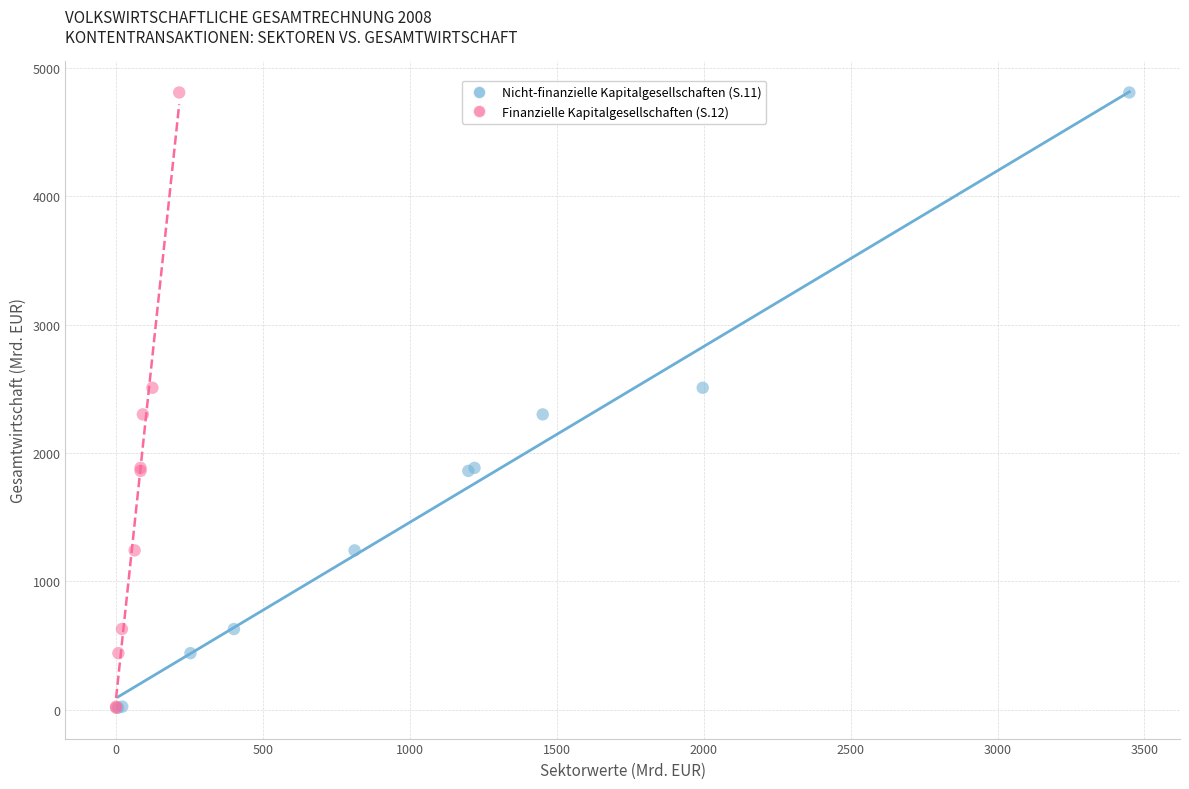

What are all the series names shown in the legend?

Nicht-finanzielle Kapitalgesellschaften (S.11), Finanzielle Kapitalgesellschaften (S.12)